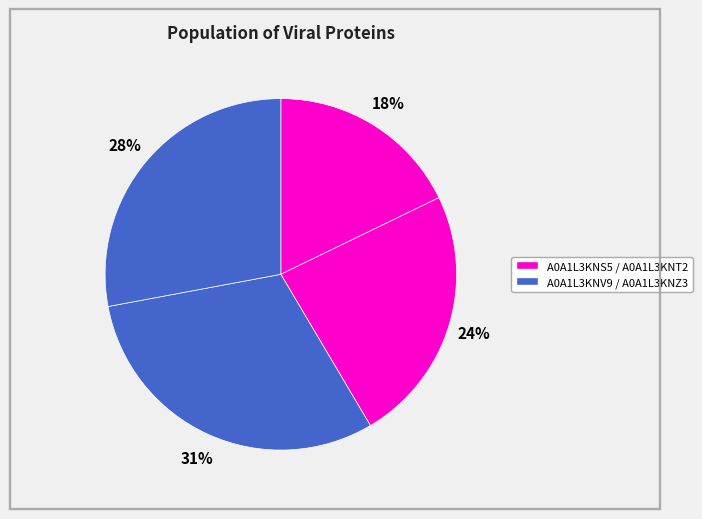

How many segments does this pie chart have?

4